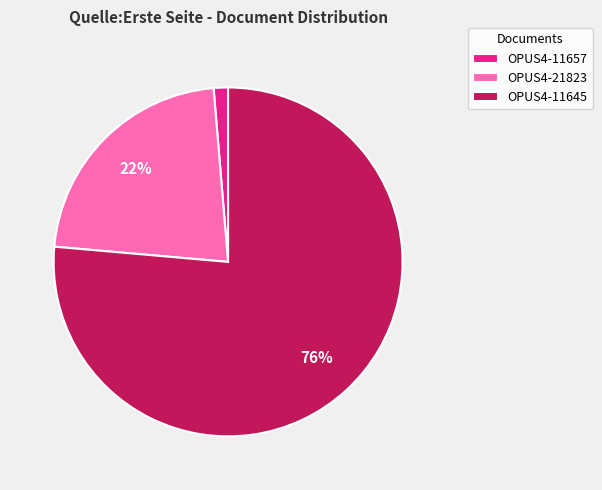

To the nearest percent, what is the average slice percentage?

33%